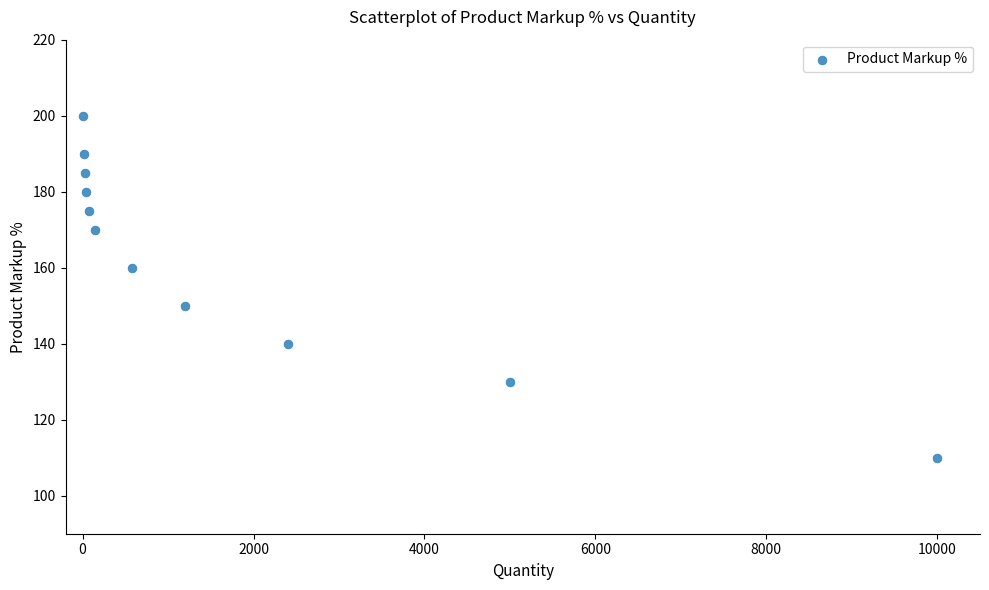

What is the range of Y values (max minus min)?

90